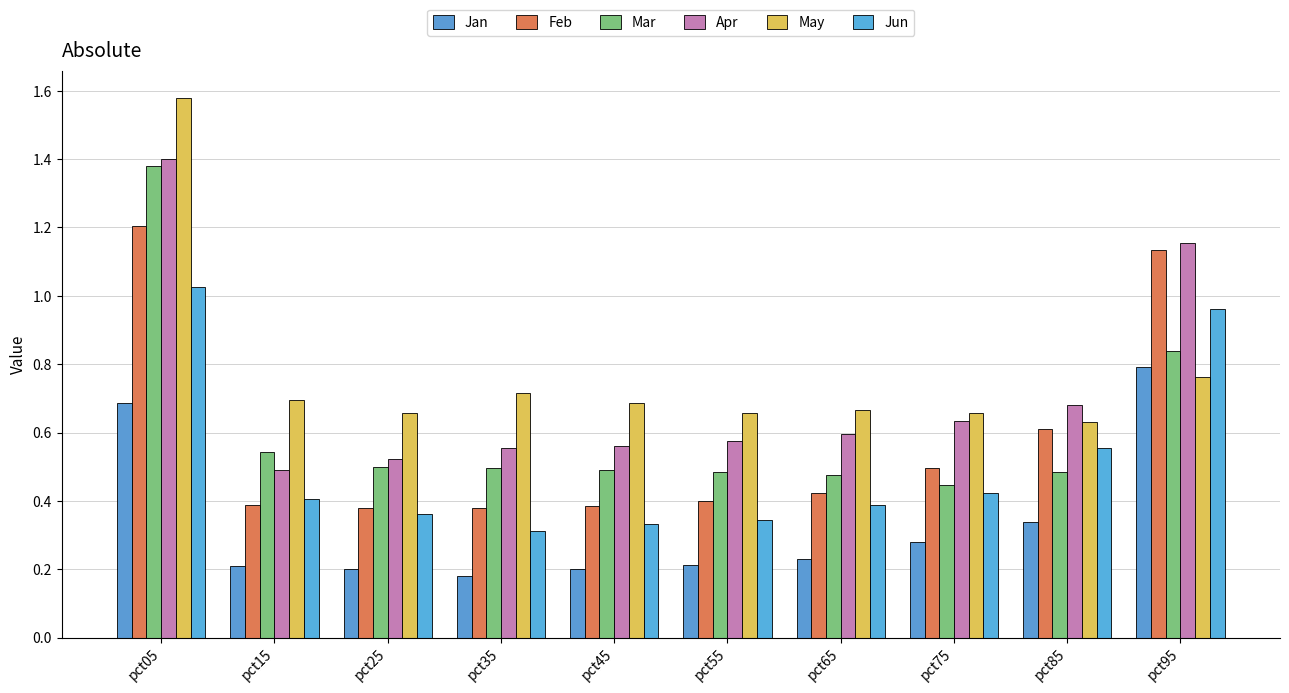

Which category has the highest value in the Feb series?

pct05